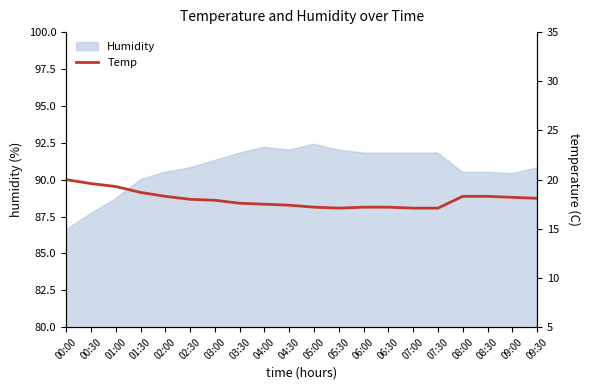

List the labels in order of value, smallest first.

05:30, 07:00, 07:30, 05:00, 06:00, 06:30, 04:30, 04:00, 03:30, 03:00, 02:30, 09:30, 09:00, 02:00, 08:00, 08:30, 01:30, 01:00, 00:30, 00:00